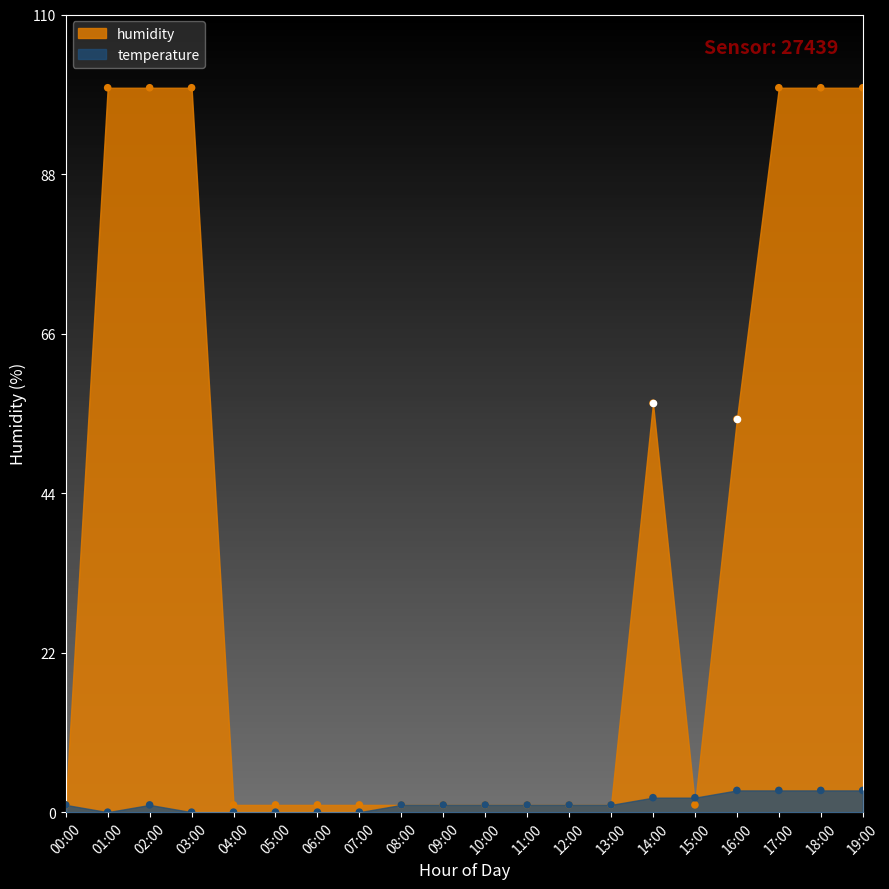

Approximately how many times larger is the value at 11:00 compared to 00:00?

1.0